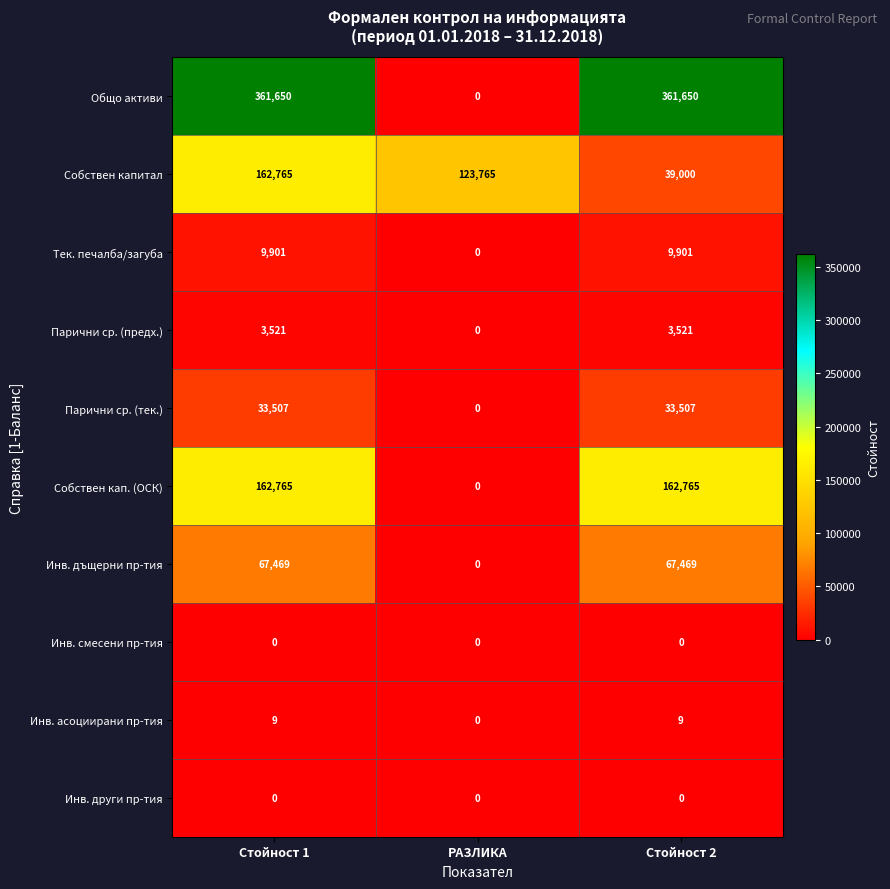

At which category is the sum across all series the highest?

Стойност 1